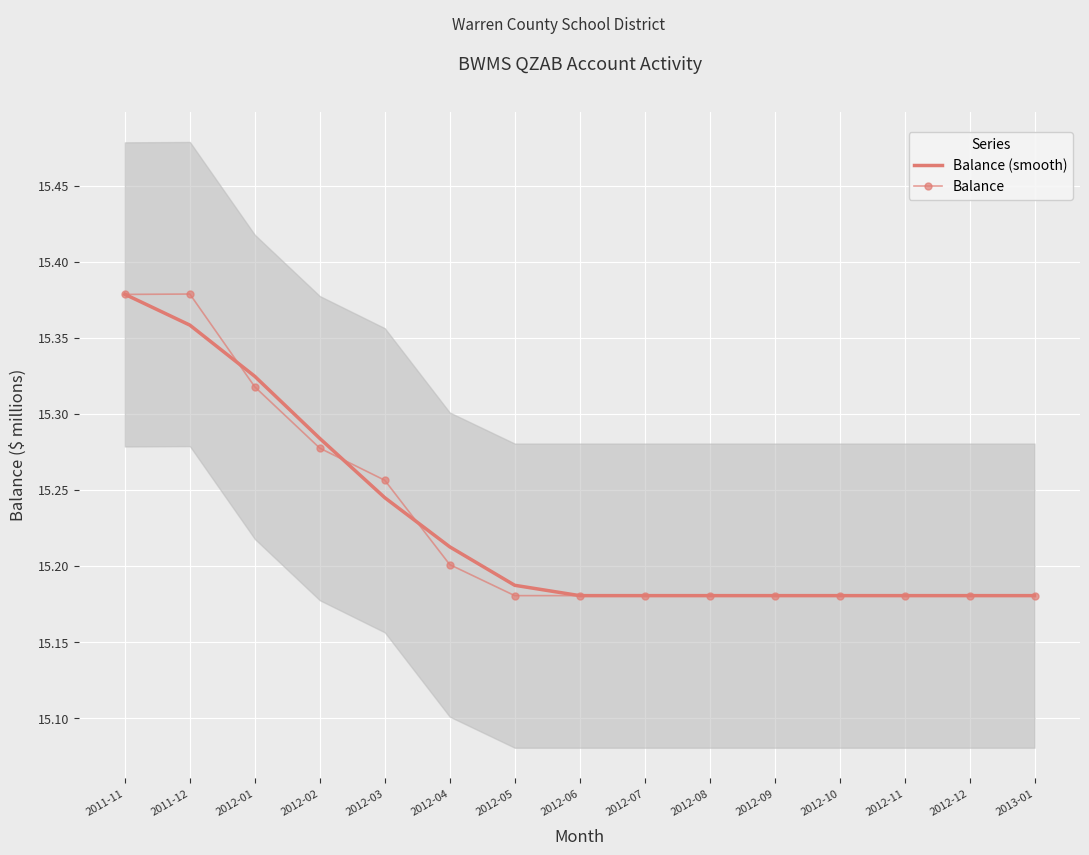

Is it true that Balance equals 26.5 at 2012-08?

False